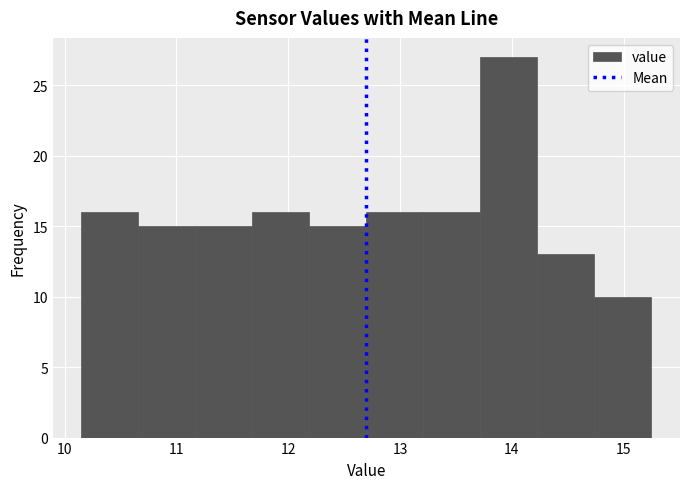

How tall is the bar that spans 11.17 to 11.68 on the x-axis? Neither the bar edges nor the heights are printed on the chart, so give them approximately, as read against the axes.

15